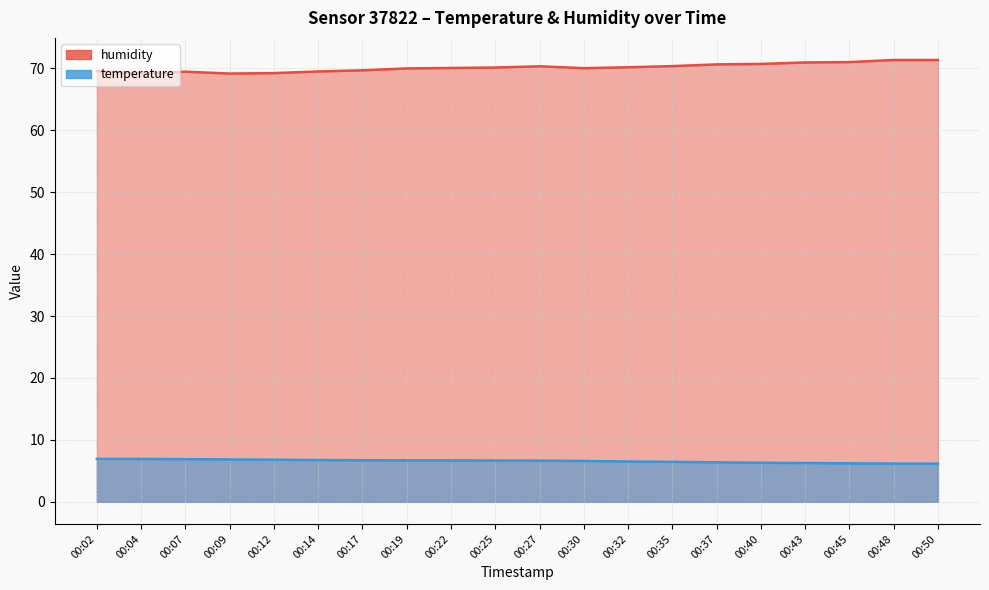

What is the smallest value displayed?

6.2